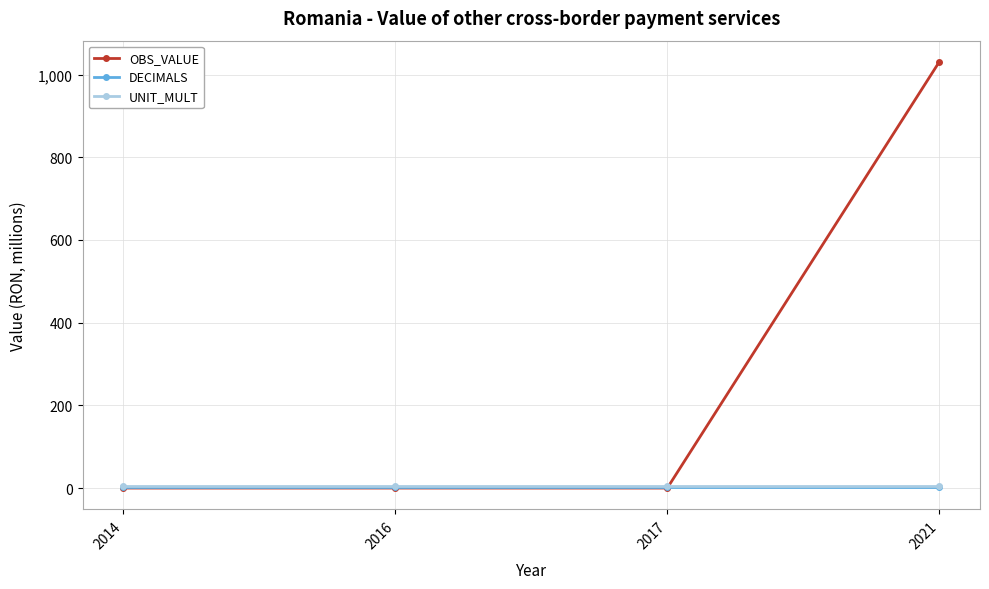

Reading right to left, extract all data points from this chart.

OBS_VALUE: 1030.6	0.0	0.0	0.0
DECIMALS: 3.0	3.0	3.0	3.0
UNIT_MULT: 6.0	6.0	6.0	6.0